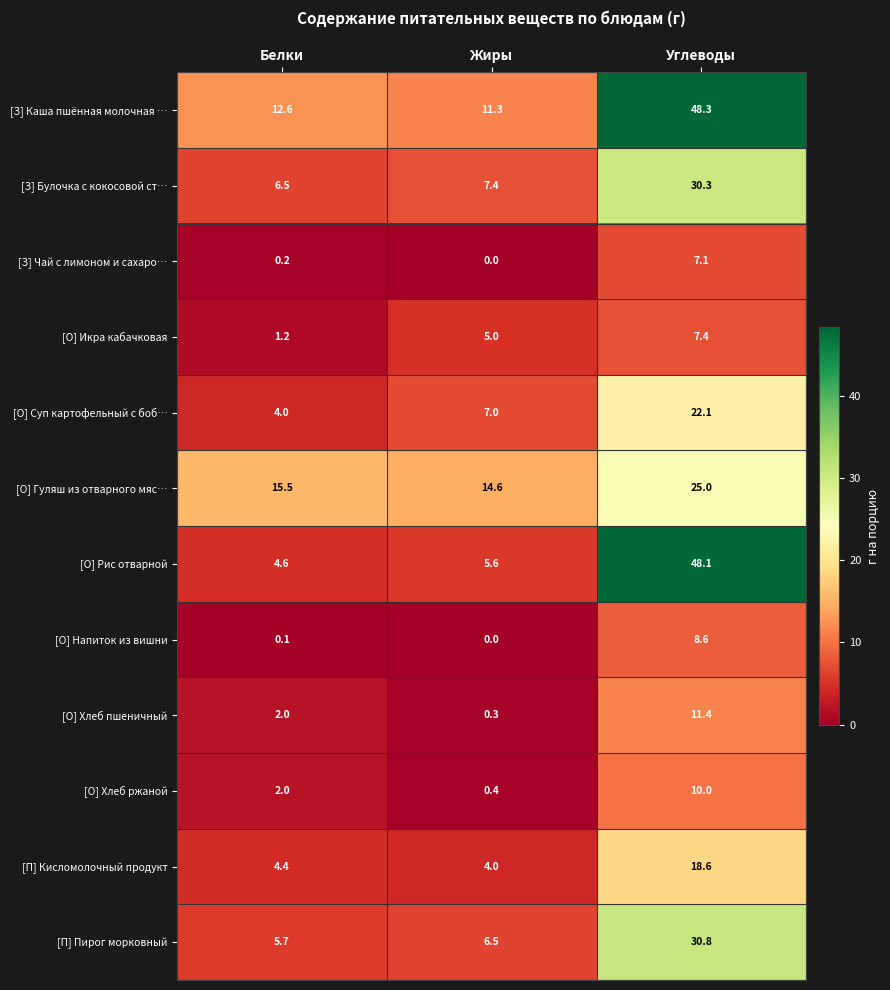

At how many categories does at least one series exceed 40?

1